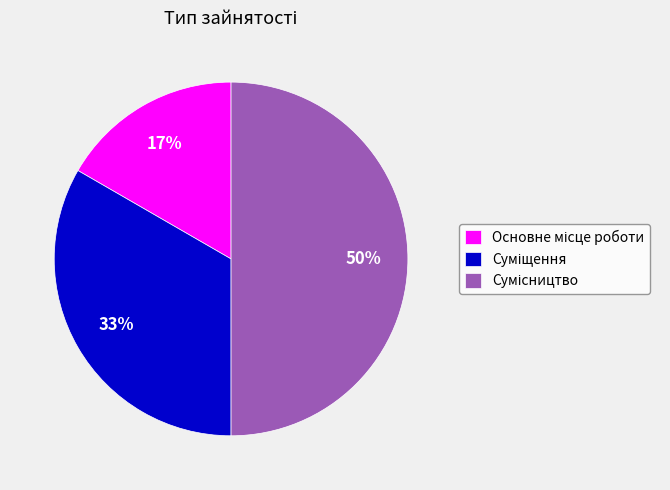

To the nearest percent, what is the difference between the largest and smallest slice percentages?

33%